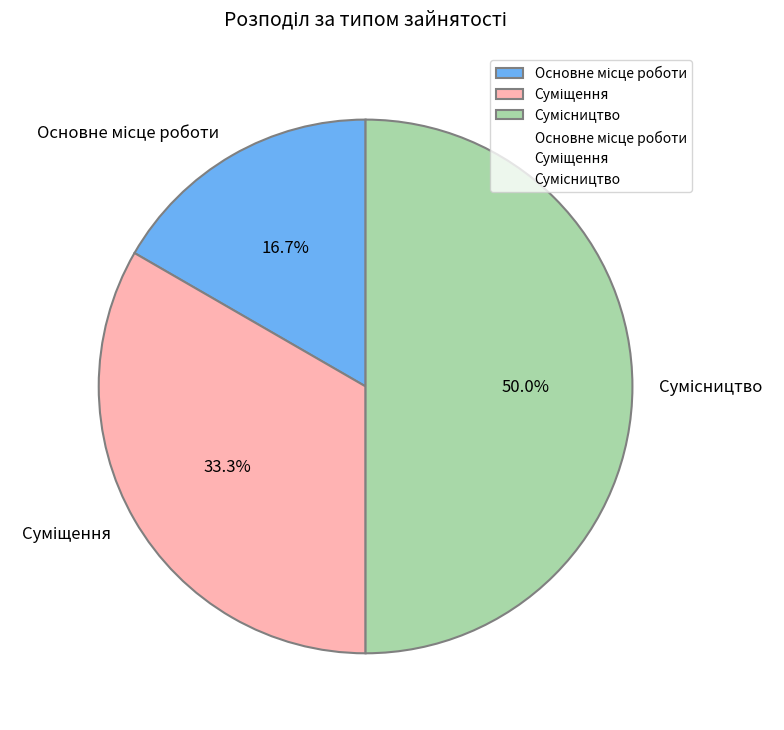

What is the ratio of the value at Основне місце роботи to the value at Сумісництво?

0.3